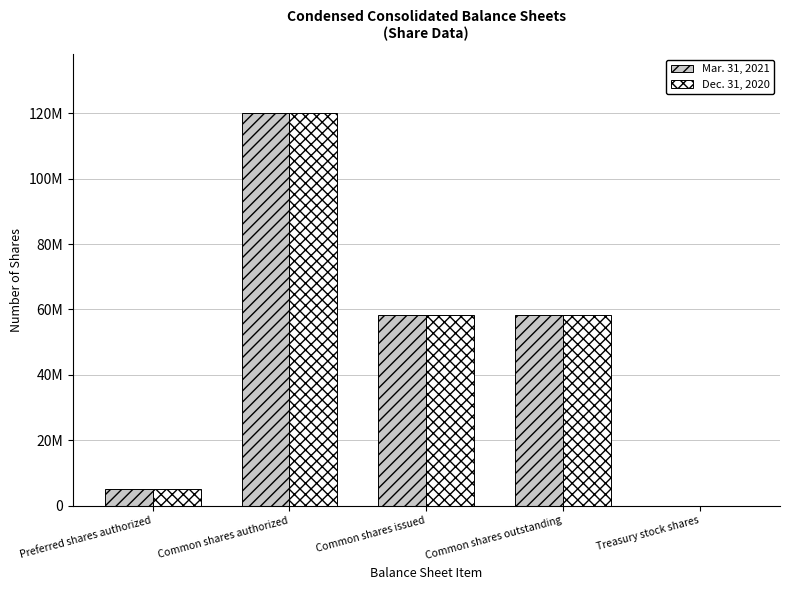

At which category is the sum across all series the highest?

Common shares authorized